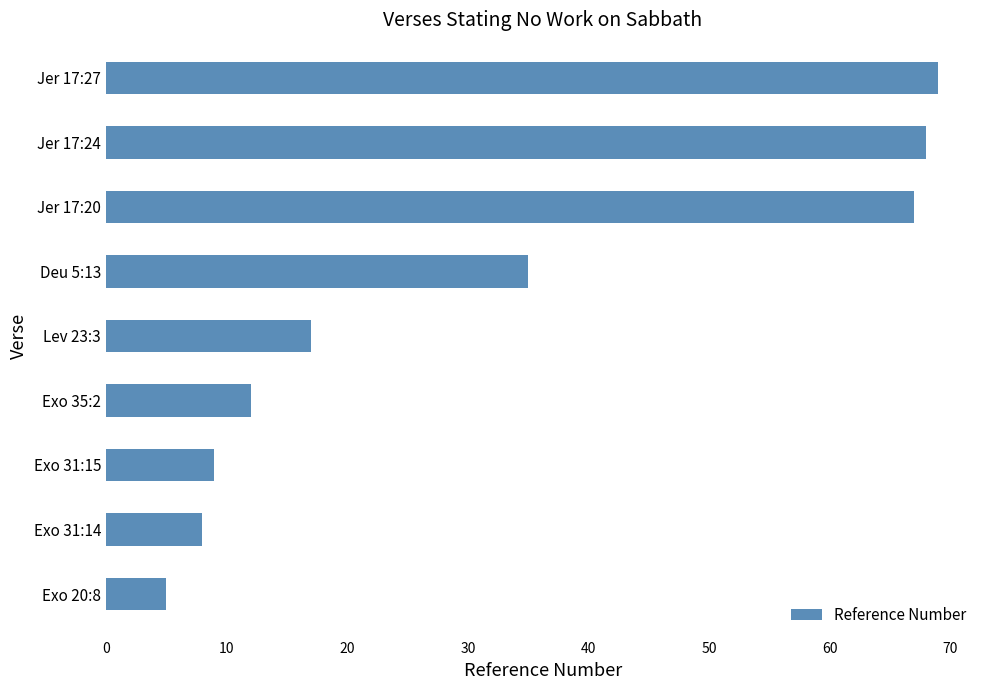

Which has a higher value, Lev 23:3 or Jer 17:27?

Jer 17:27